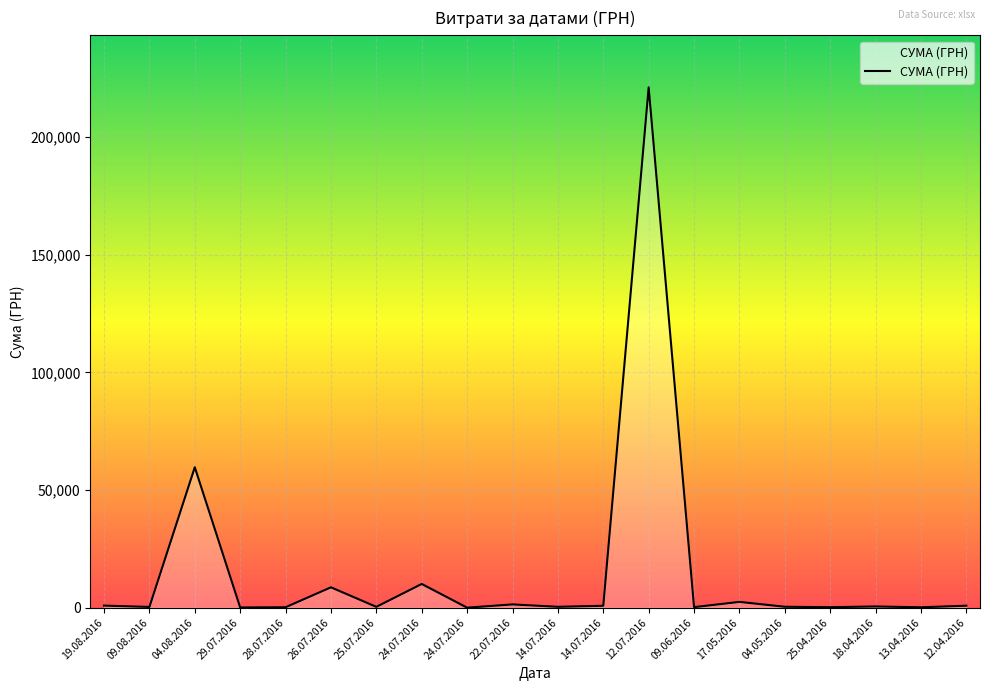

Is this an area chart (filled region under the line)?

Yes